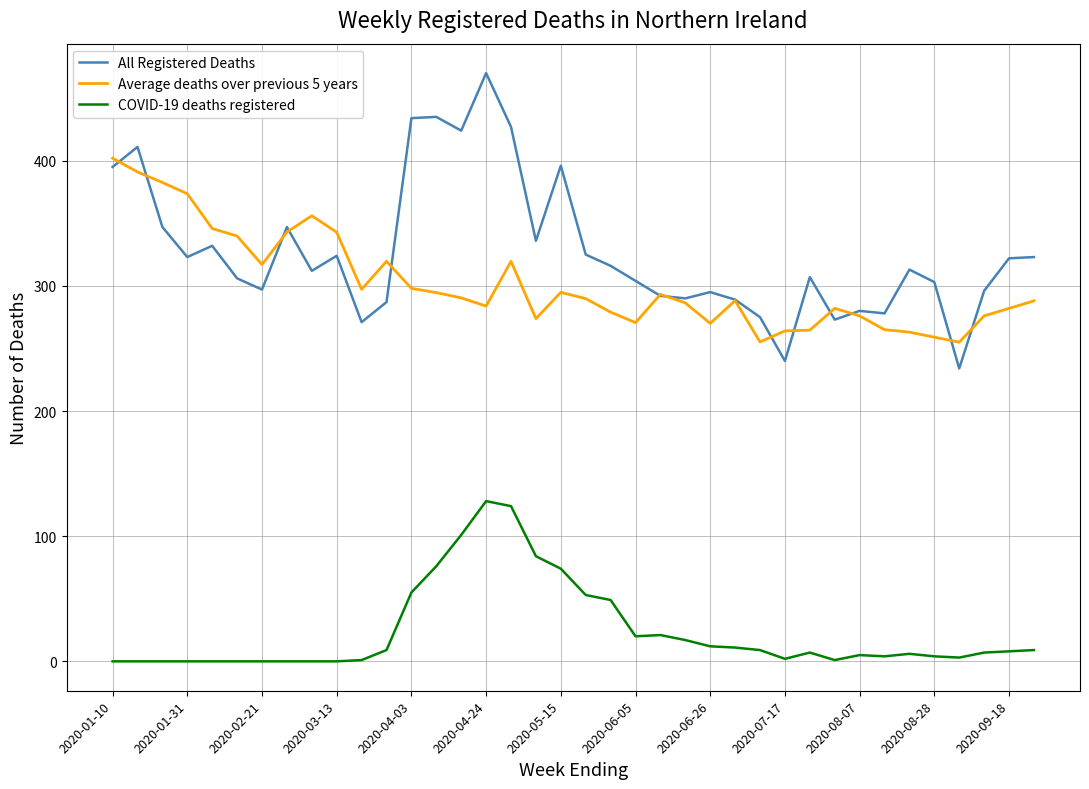

In COVID-19 deaths registered, how many points are higher than both neighbors (excluding endpoints)?

5